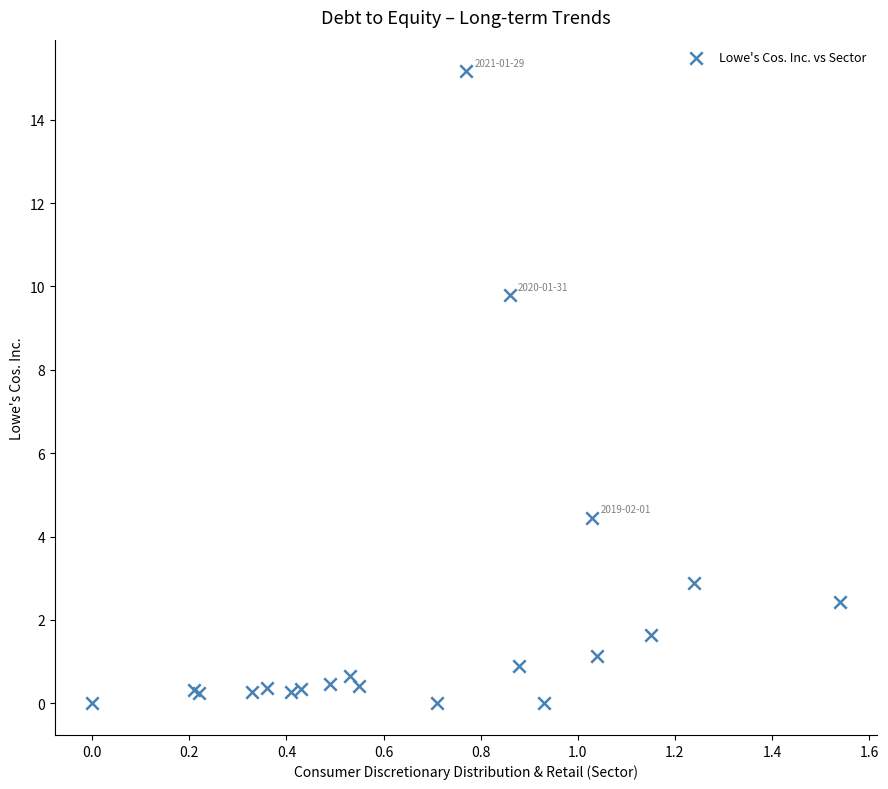

What Y value in the scatter plot is closest to 7?

4.5